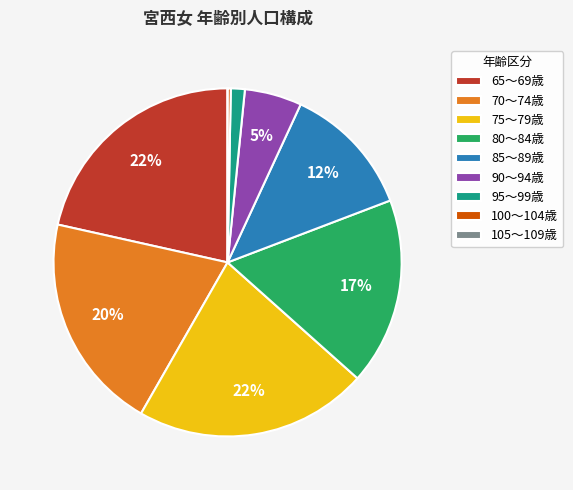

Between 75～79歳 and 85～89歳, which is larger?

75～79歳